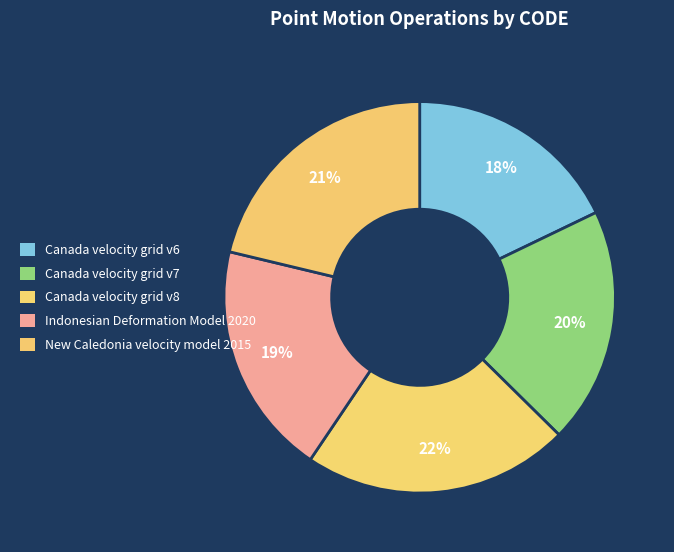

Combined, do Canada velocity grid v7 and Canada velocity grid v6 account for over 50%?

No